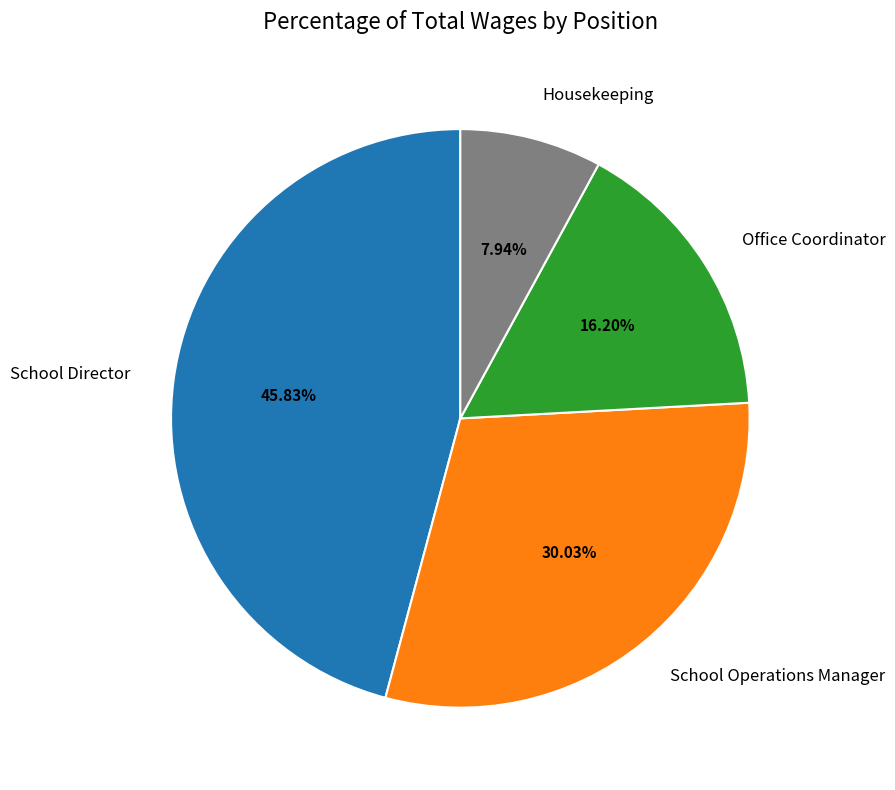

To the nearest percent, what is the average slice percentage?

25%